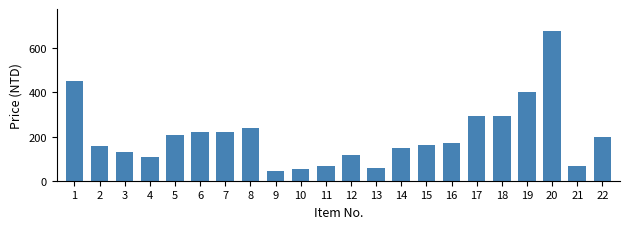

Count the number of categories in the chart.

22